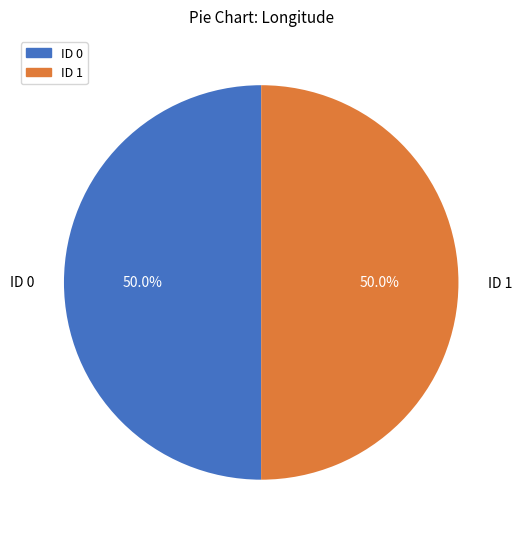

Count the number of slices in the pie.

2